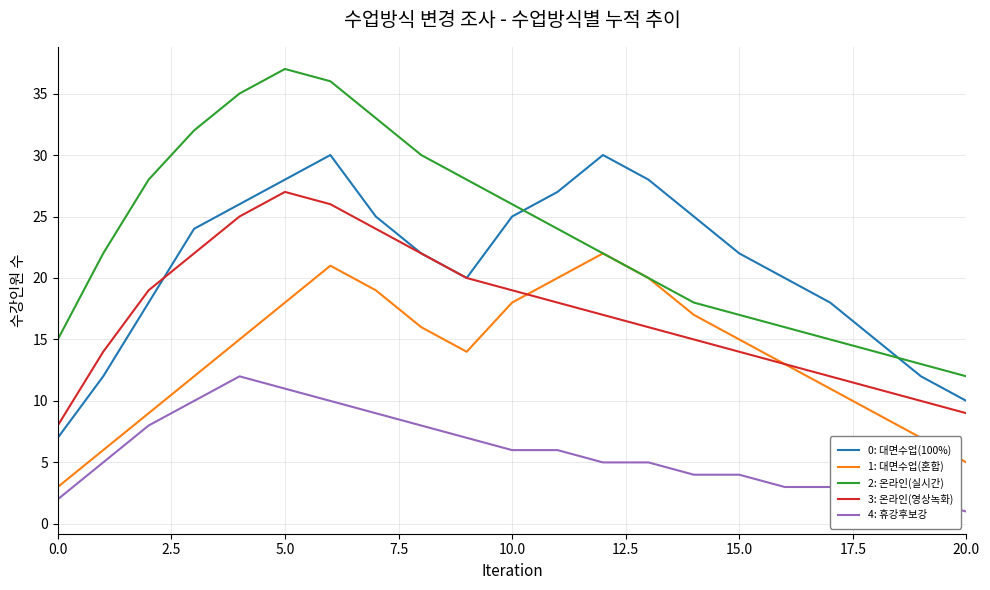

Which series has the largest total across all categories?

2: 온라인(실시간)